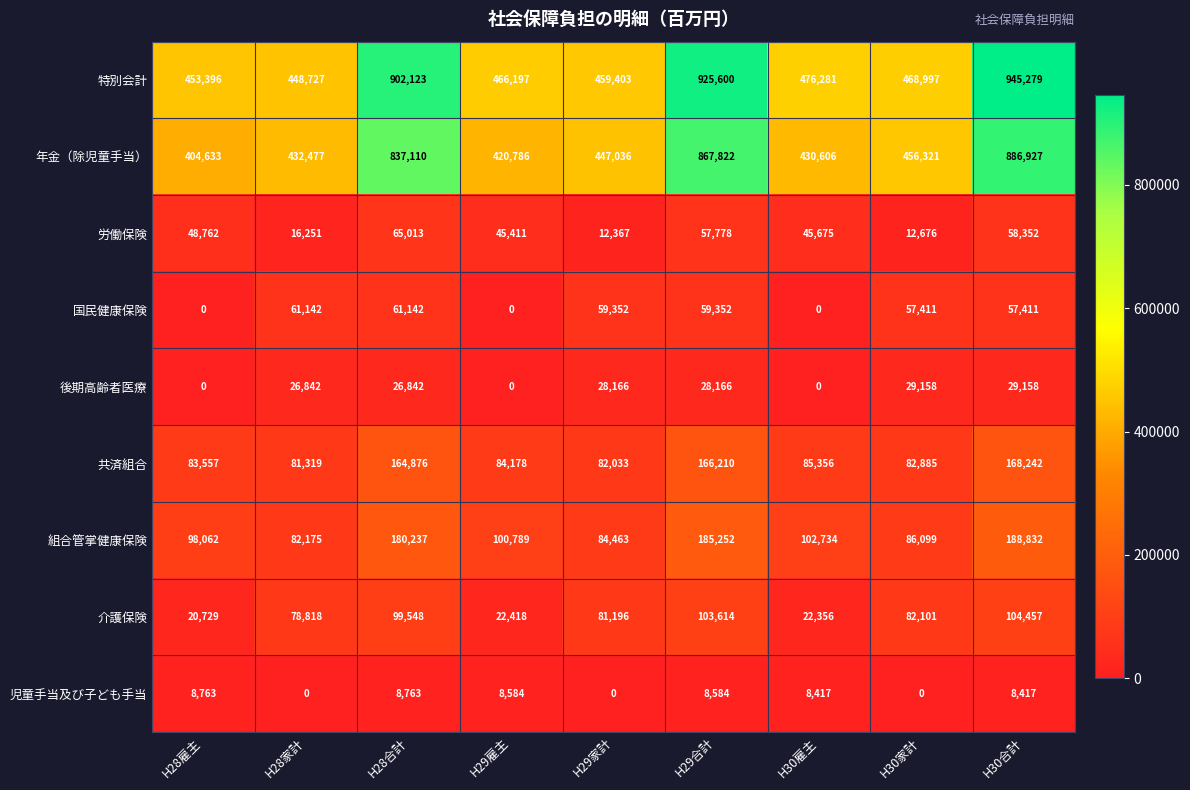

The 介護保険 series shows 104457 at H30合計. True or false?

True